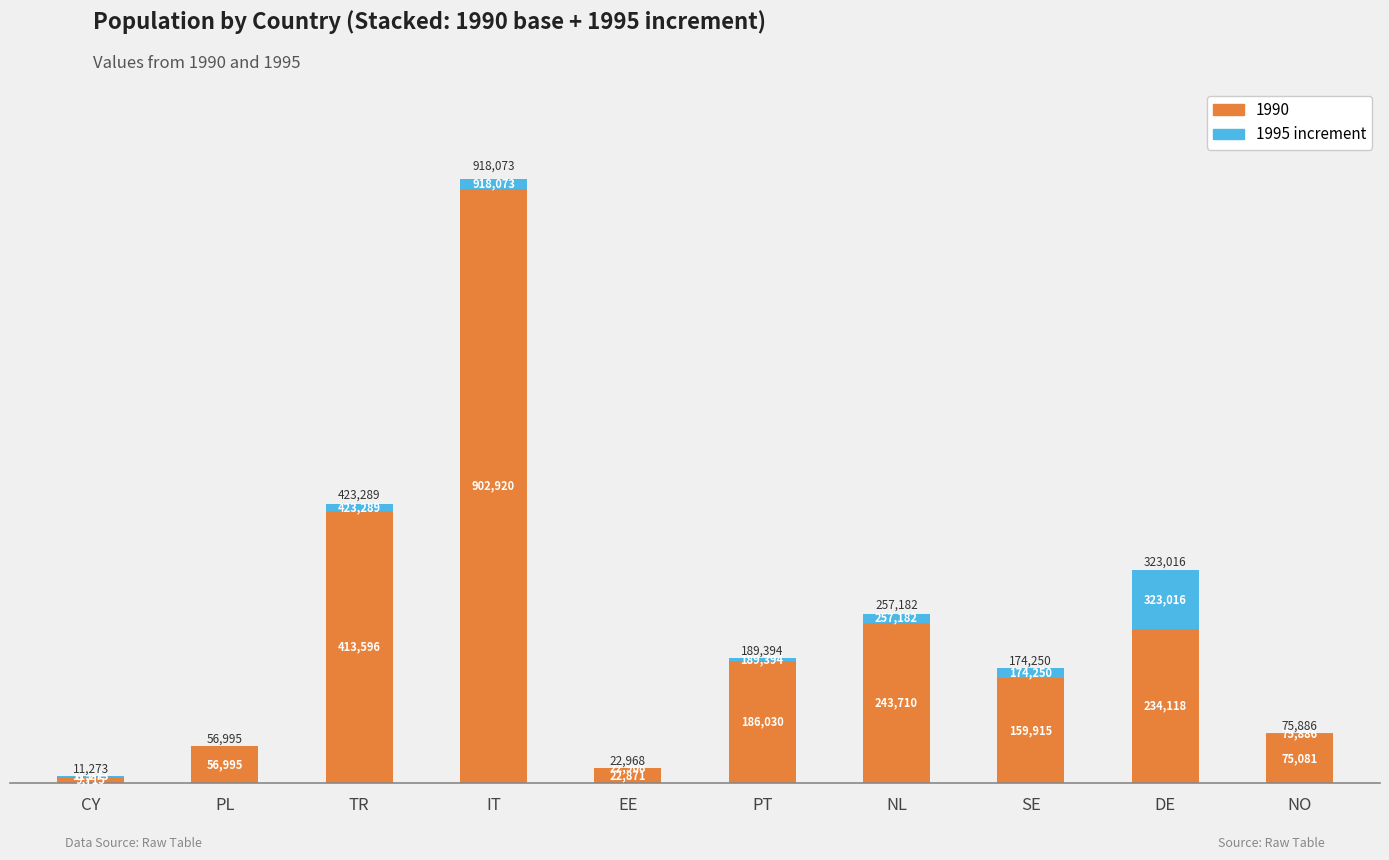

Are the bars horizontal?

No